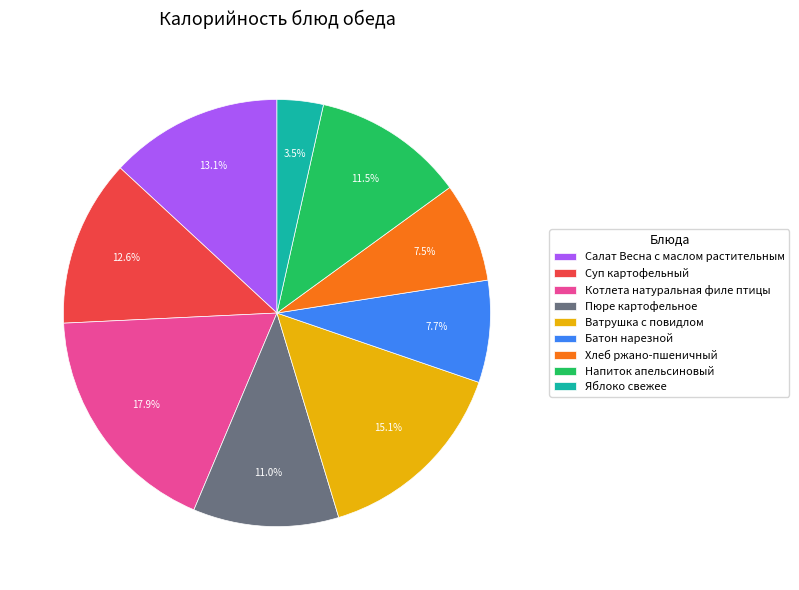

Is there a majority slice in this chart?

No